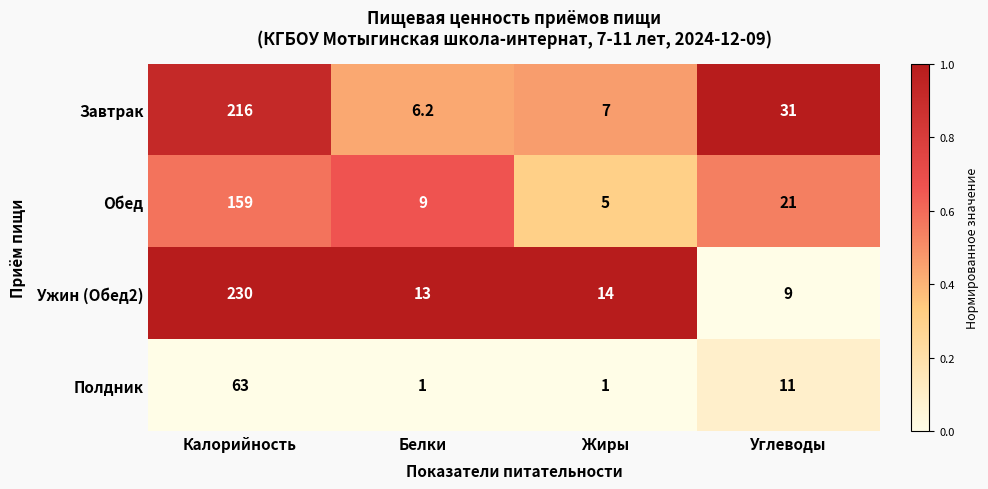

At which category is the sum across all series the highest?

Калорийность